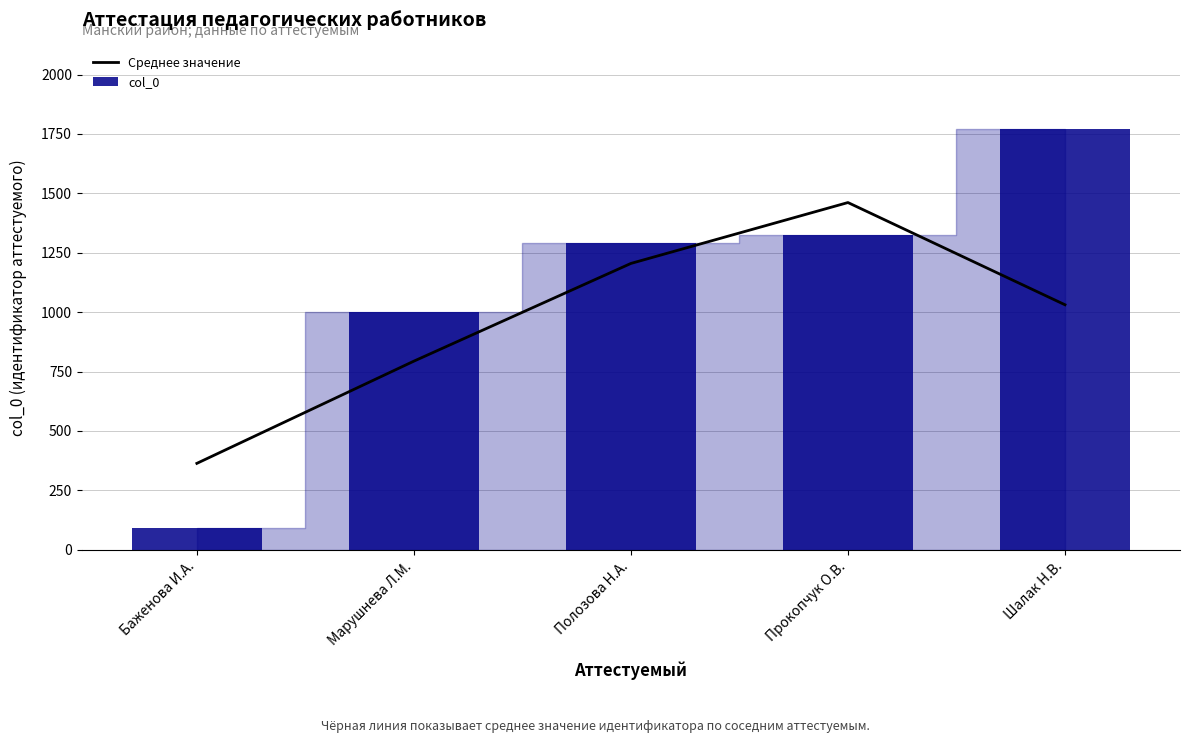

True or false: col_0 has a value of 90.0 at Баженова И.А..

True